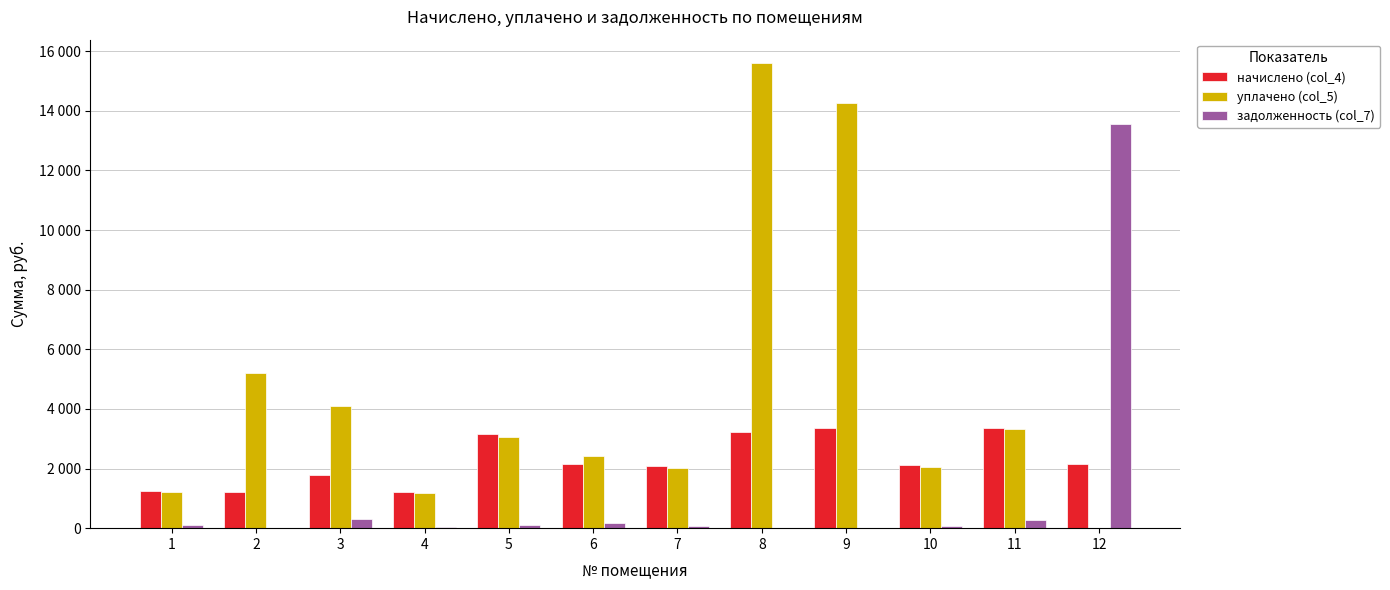

At which category is the sum across all series the highest?

8